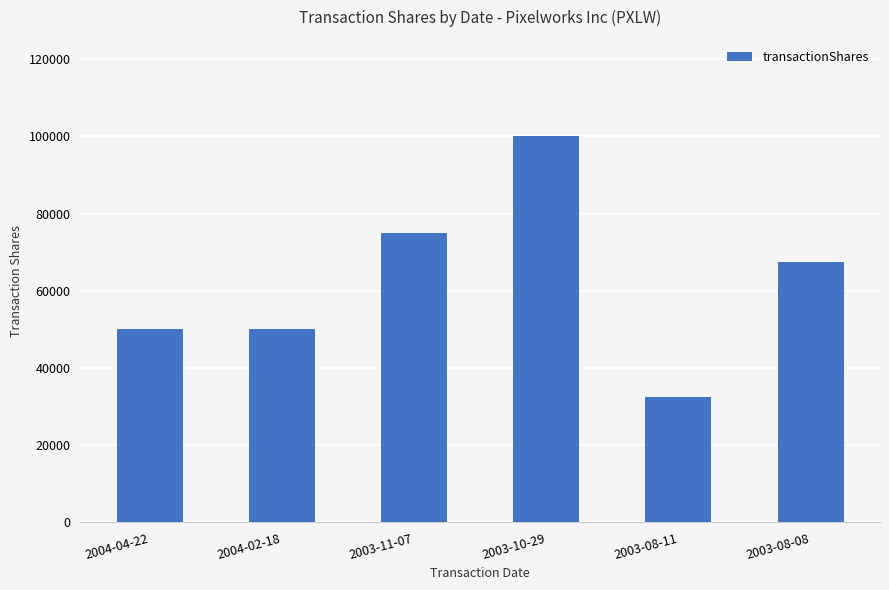

Reading left to right, list all the values displayed in this chart.

2004-04-22=50000	2004-02-18=50000	2003-11-07=75000	2003-10-29=100000	2003-08-11=32432	2003-08-08=67568